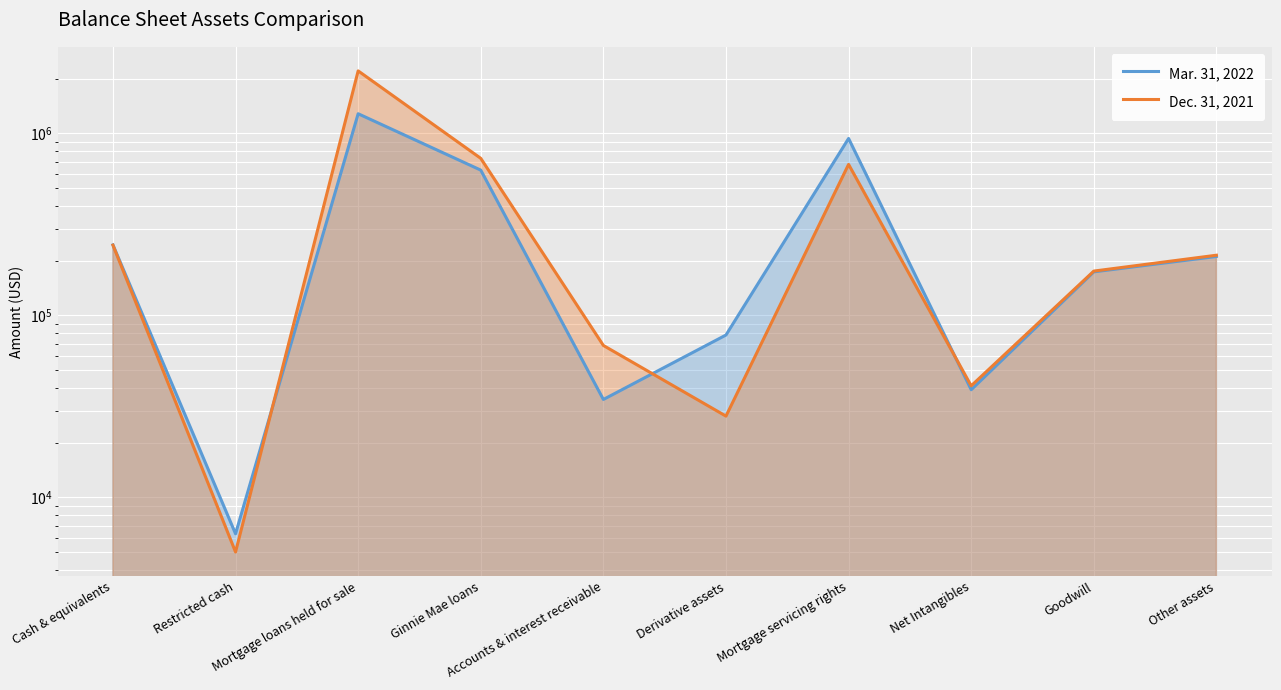

What is the sum of all Mar. 31, 2022 values?

3633518